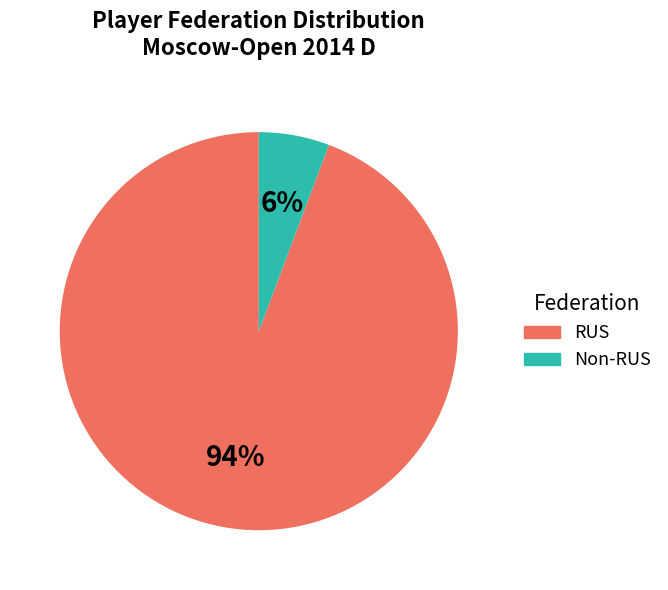

Which has a higher value, RUS or Non-RUS?

RUS